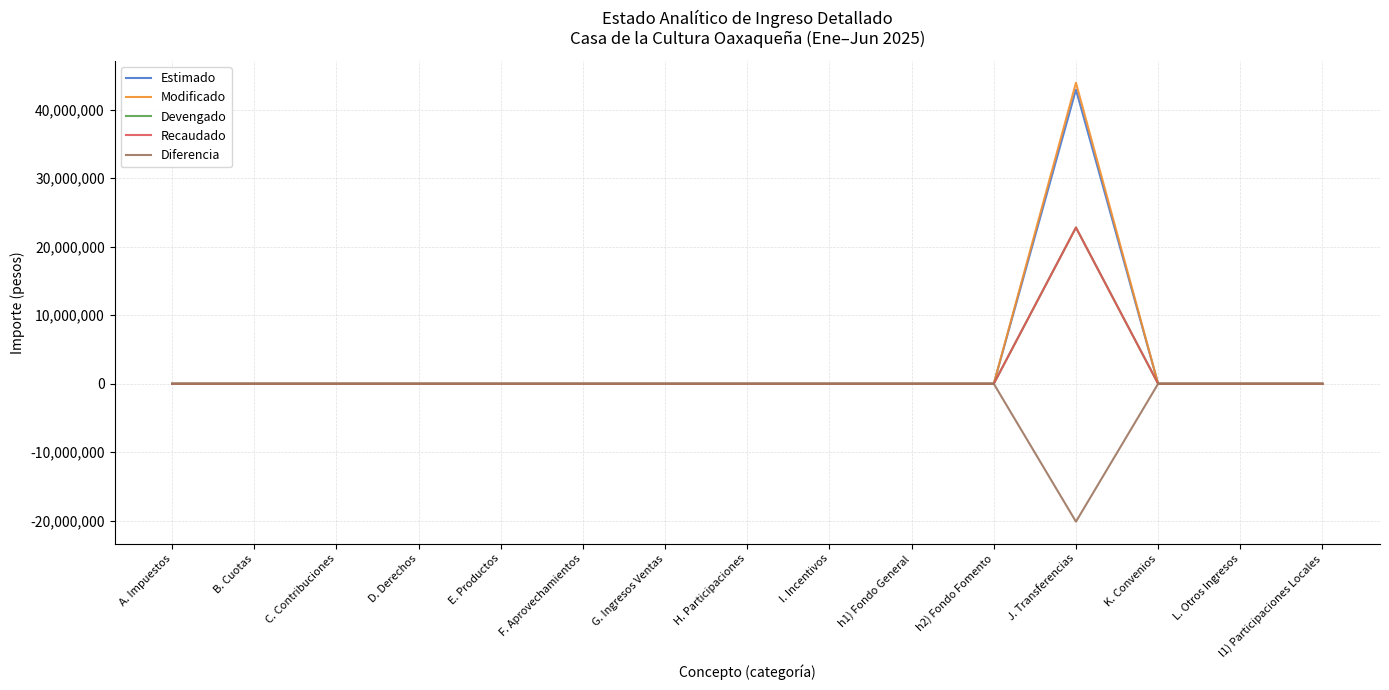

Where is the first local minimum for Diferencia?

J. Transferencias